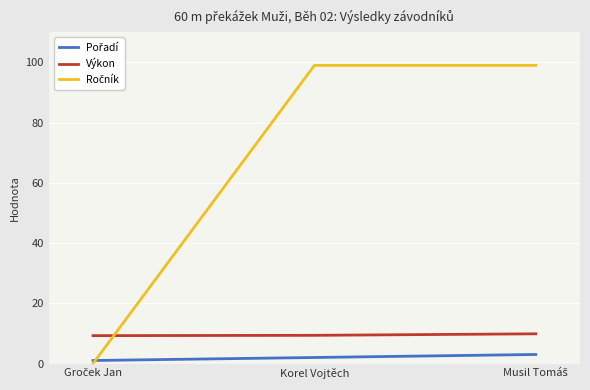

The Výkon series shows 16.5 at Korel Vojtěch. True or false?

False